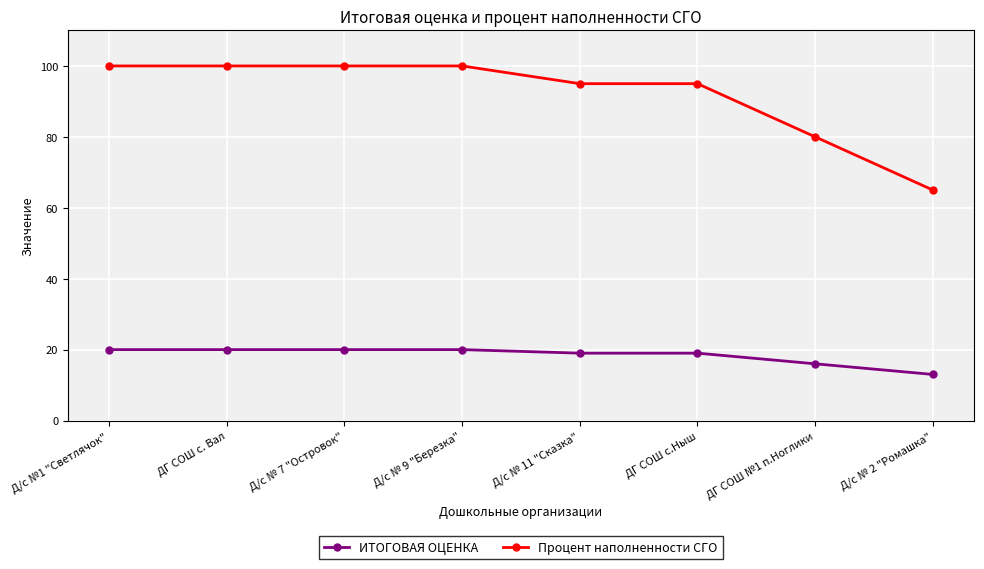

What is the highest value of the ИТОГОВАЯ ОЦЕНКА series?

20